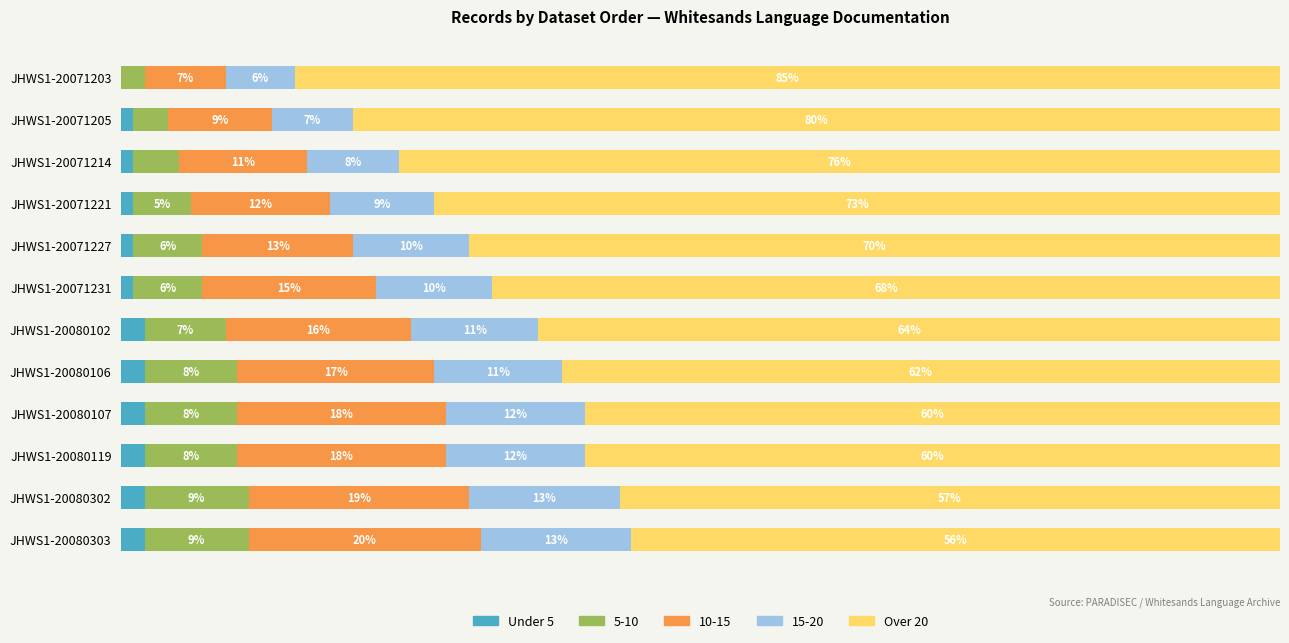

What are all the series names shown in the legend?

Under 5, 5-10, 10-15, 15-20, Over 20